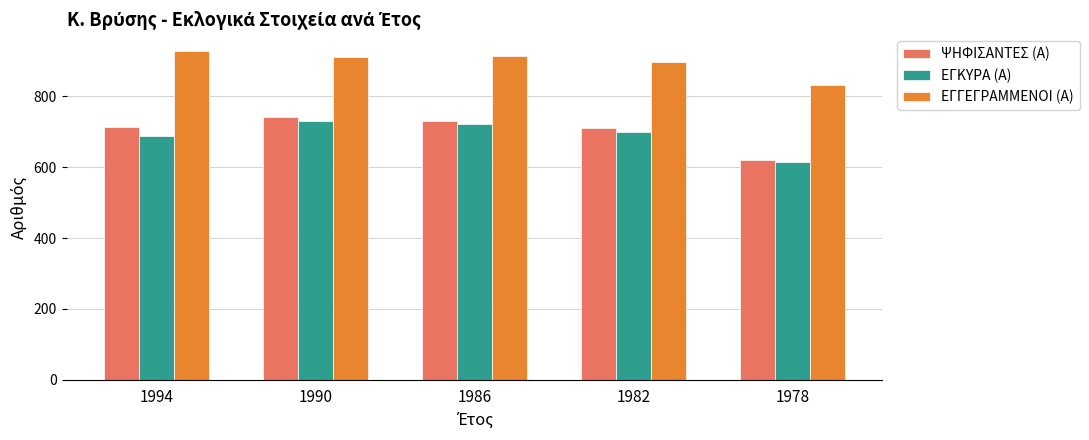

Is it true that ΨΗΦΙΣΑΝΤΕΣ (Α) equals 1138 at 1982?

False